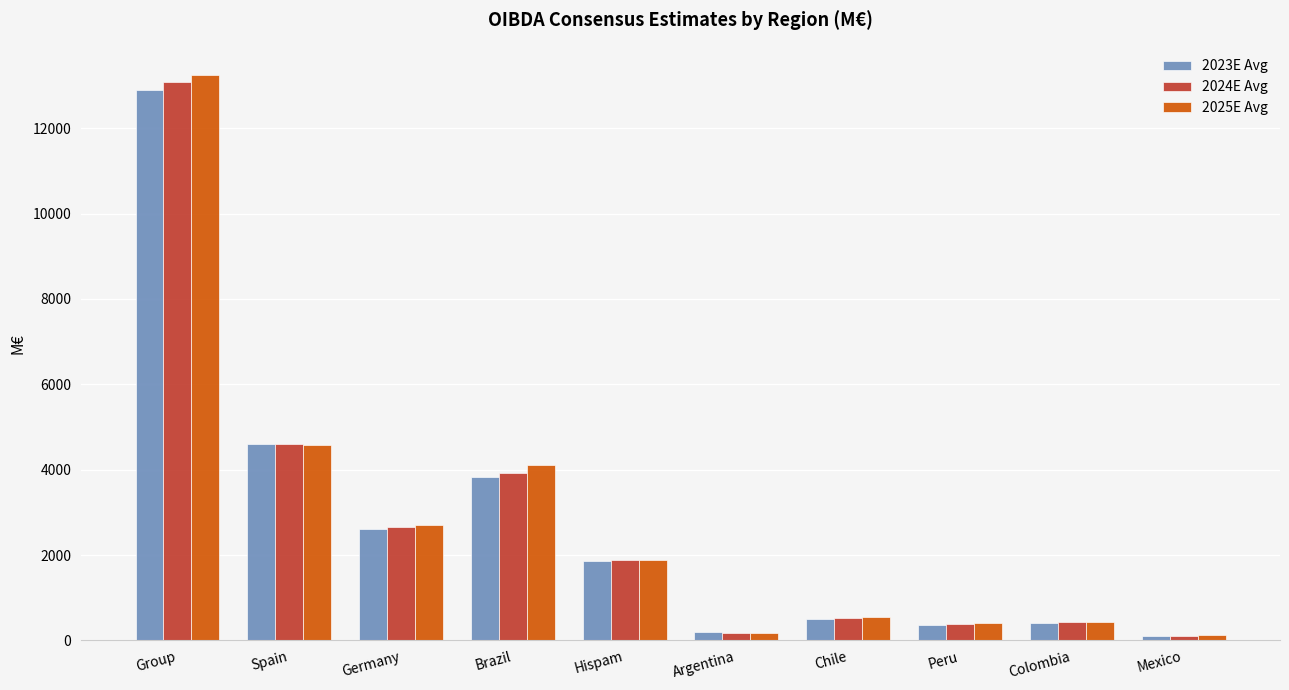

How many bars are there in each group?

3